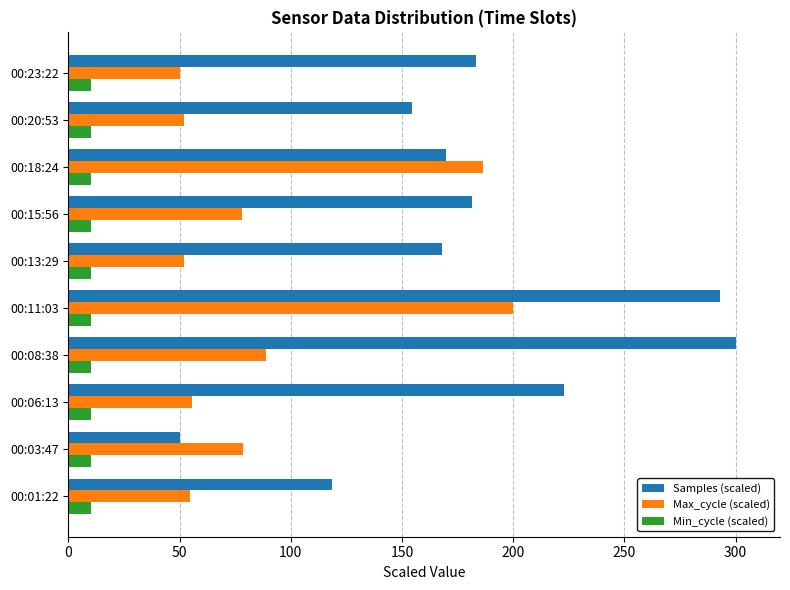

How many categories are shown in the chart?

10